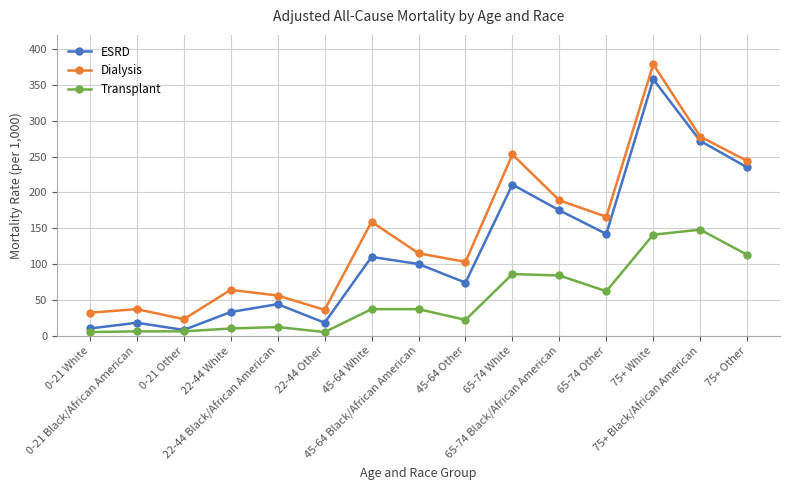

How many lines are shown in the chart?

3